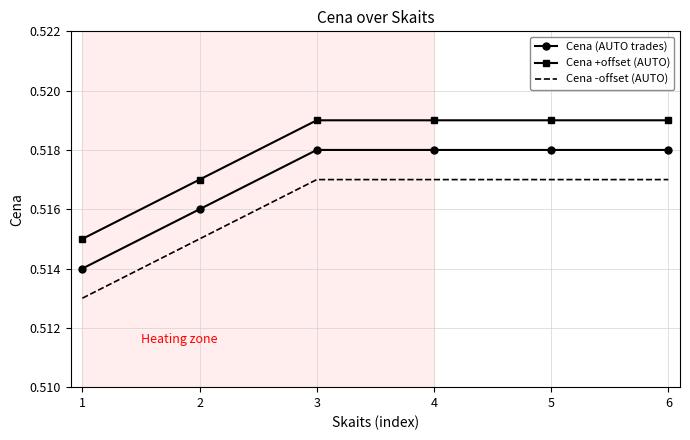

Is the value of Cena +offset (AUTO) at 6 greater than the value of Cena (AUTO trades) at 3?

Yes